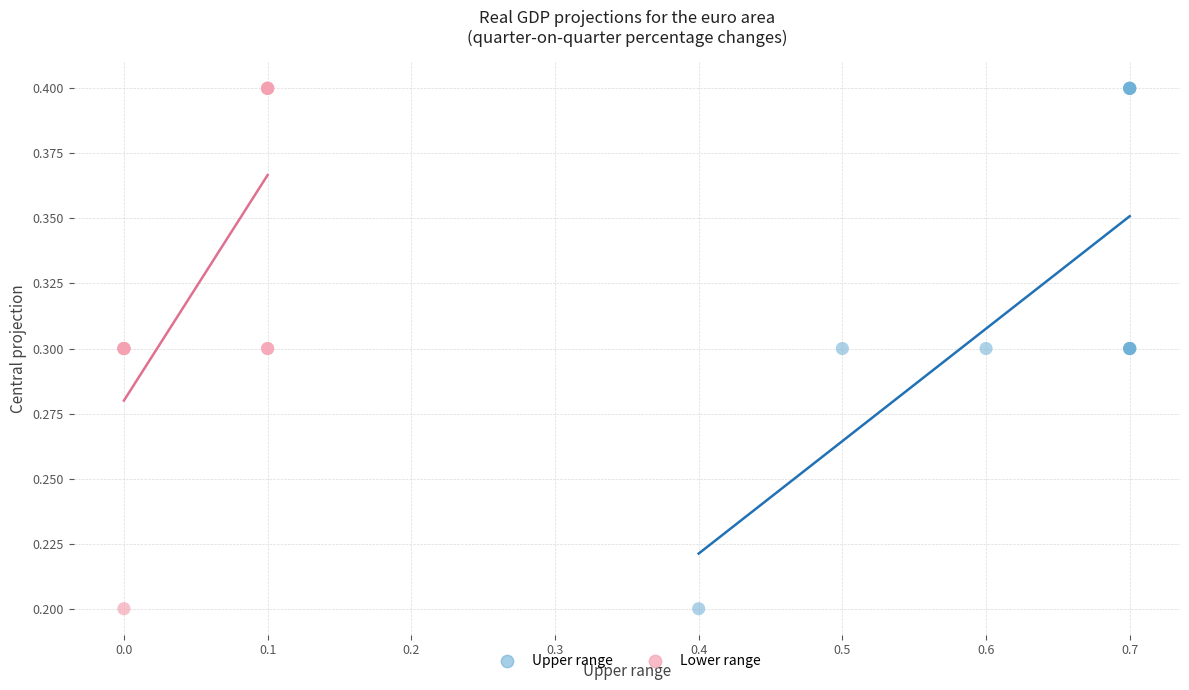

What are all the series names shown in the legend?

Upper range, Lower range